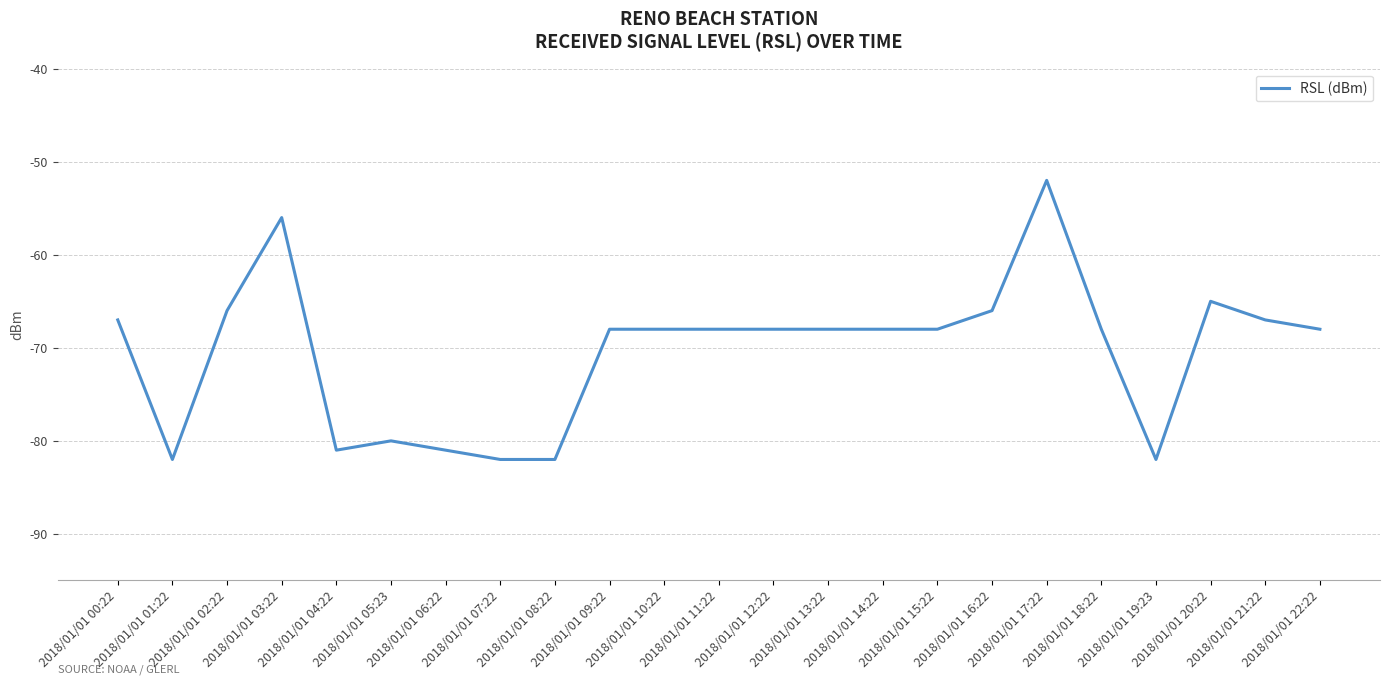

How many lines are shown in the chart?

1